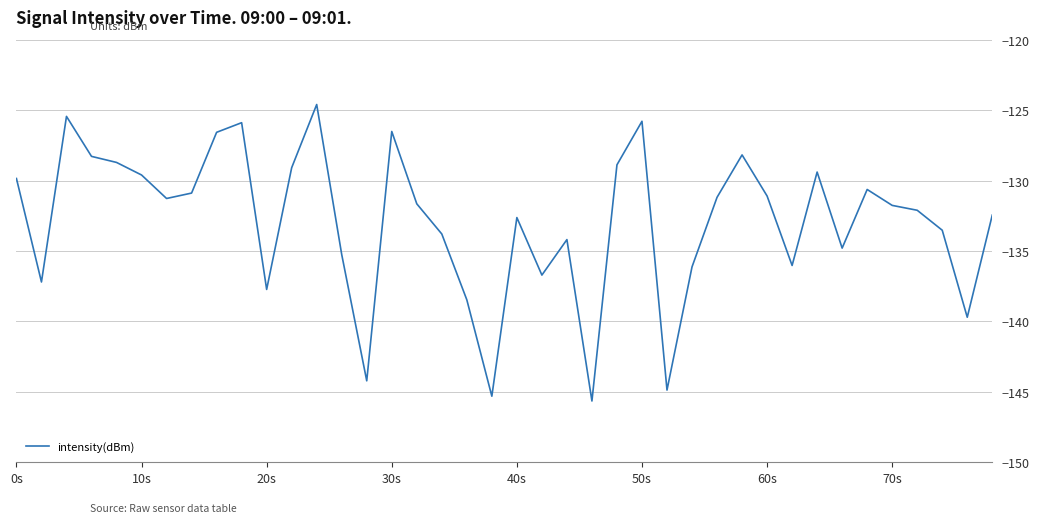

What is the difference between the maximum and minimum values?

21.0